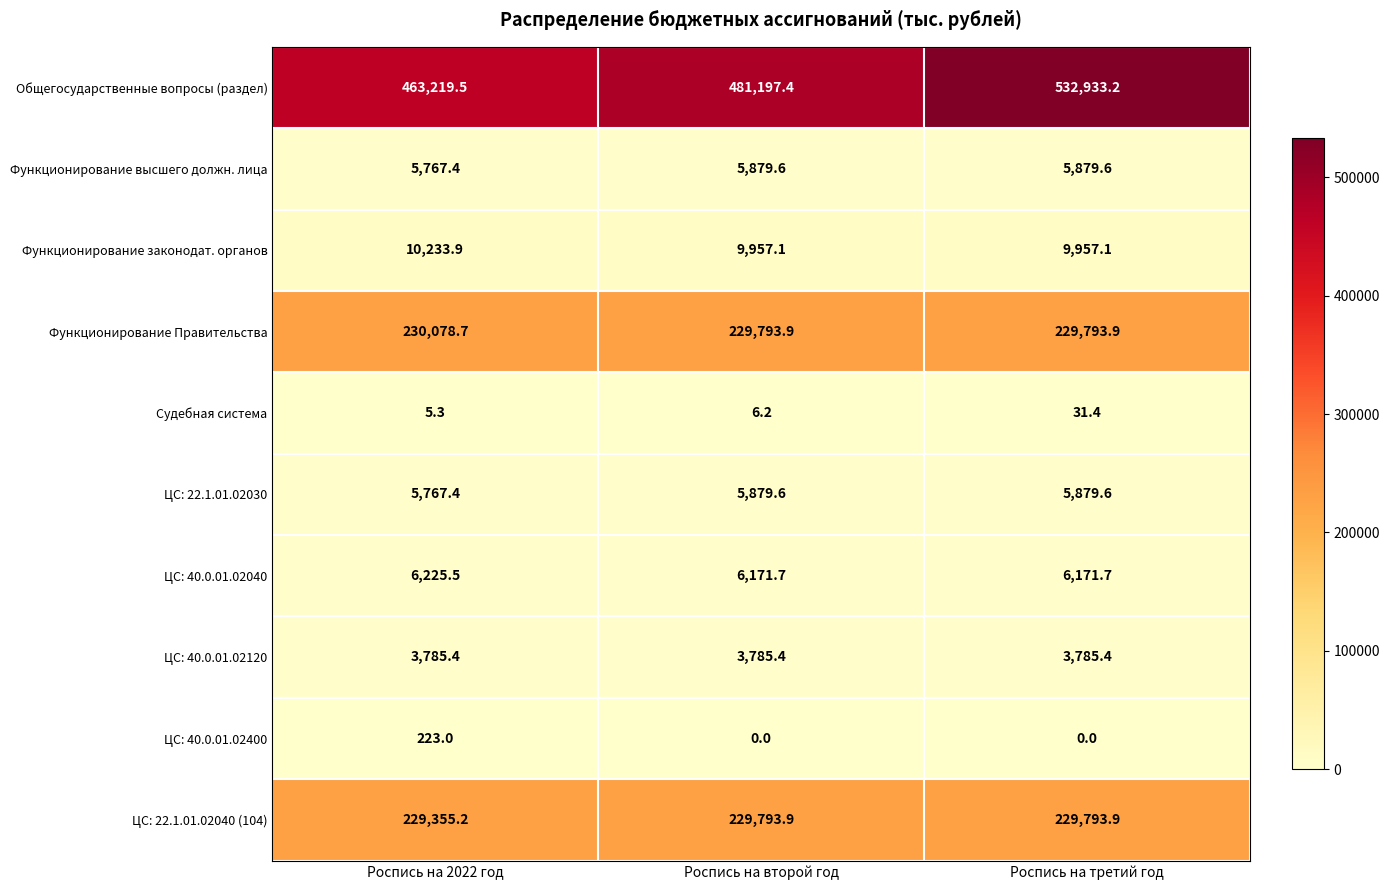

Which category has the highest value across all series?

Роспись на третий год